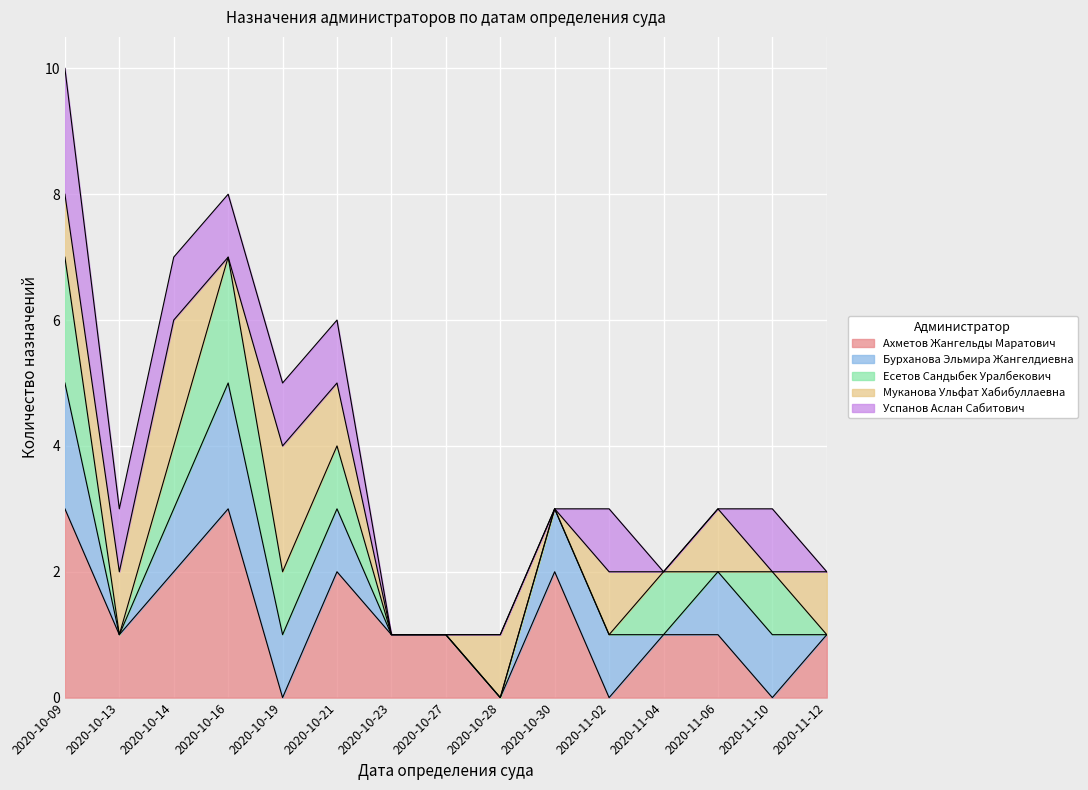

What are all the series names shown in the legend?

Ахметов Жангельды Маратович, Бурханова Эльмира Жангелдиевна, Есетов Сандыбек Уралбекович, Муканова Ульфат Хабибуллаевна, Успанов Аслан Сабитович